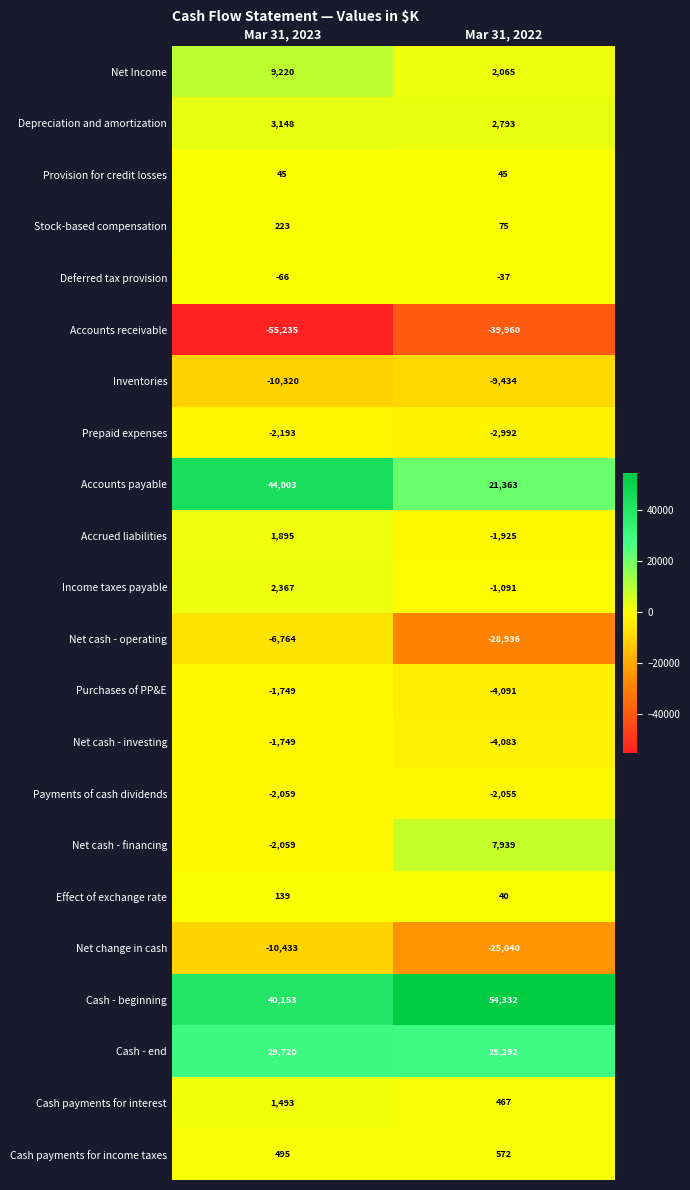

The value of Purchases of PP&E at Mar 31, 2022 is -2250. True or false?

False